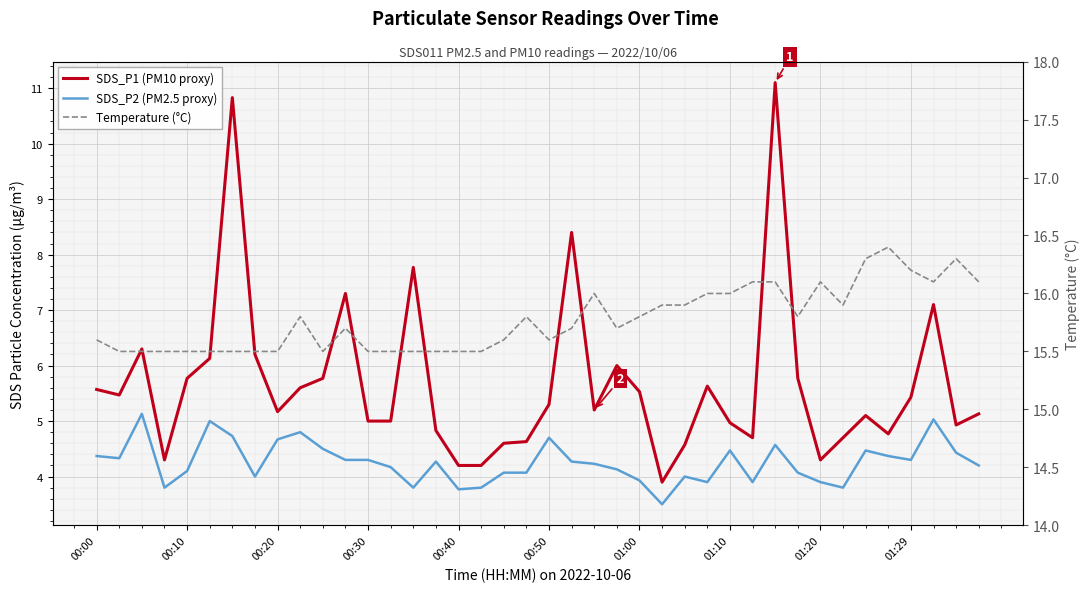

True or false: SDS_P2 (PM2.5 proxy) and Temperature (°C) intersect in this chart.

False